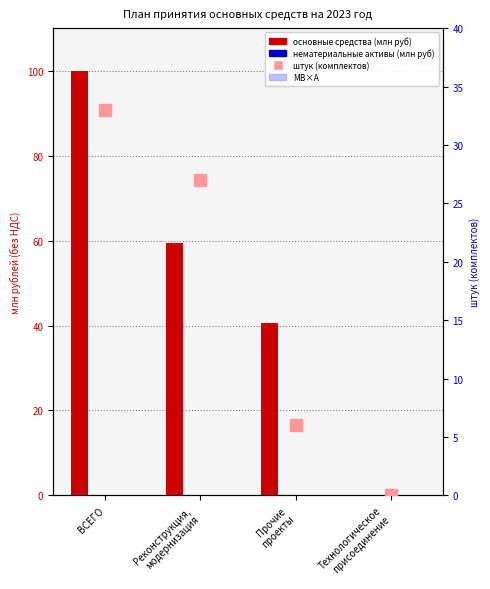

What is the value of the основные средства (млн руб) bar at the 1st from the left?

100.0